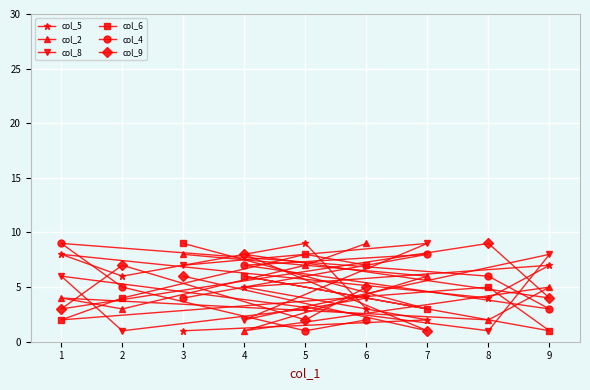

How many times do col_6 and col_5 cross each other?

4